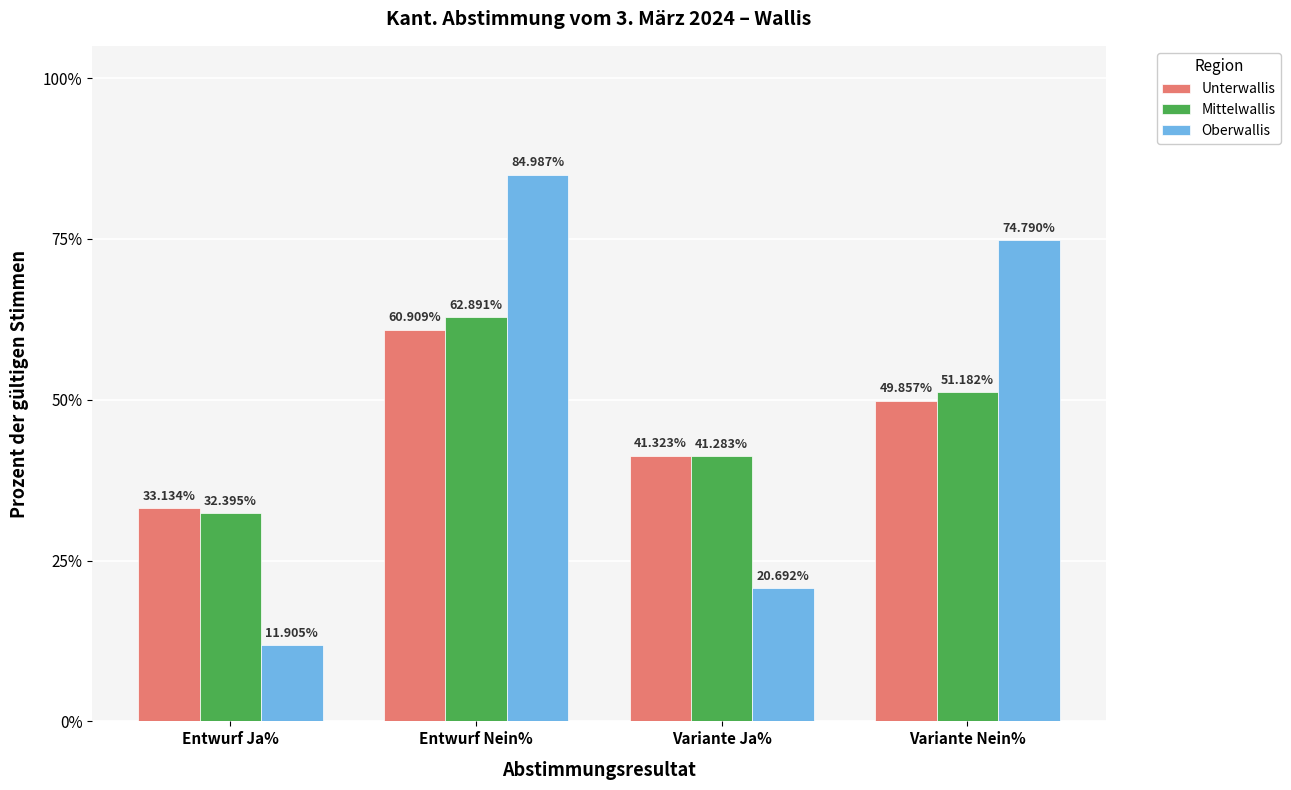

What is the label of the 1st bar from the right?

Variante Nein%